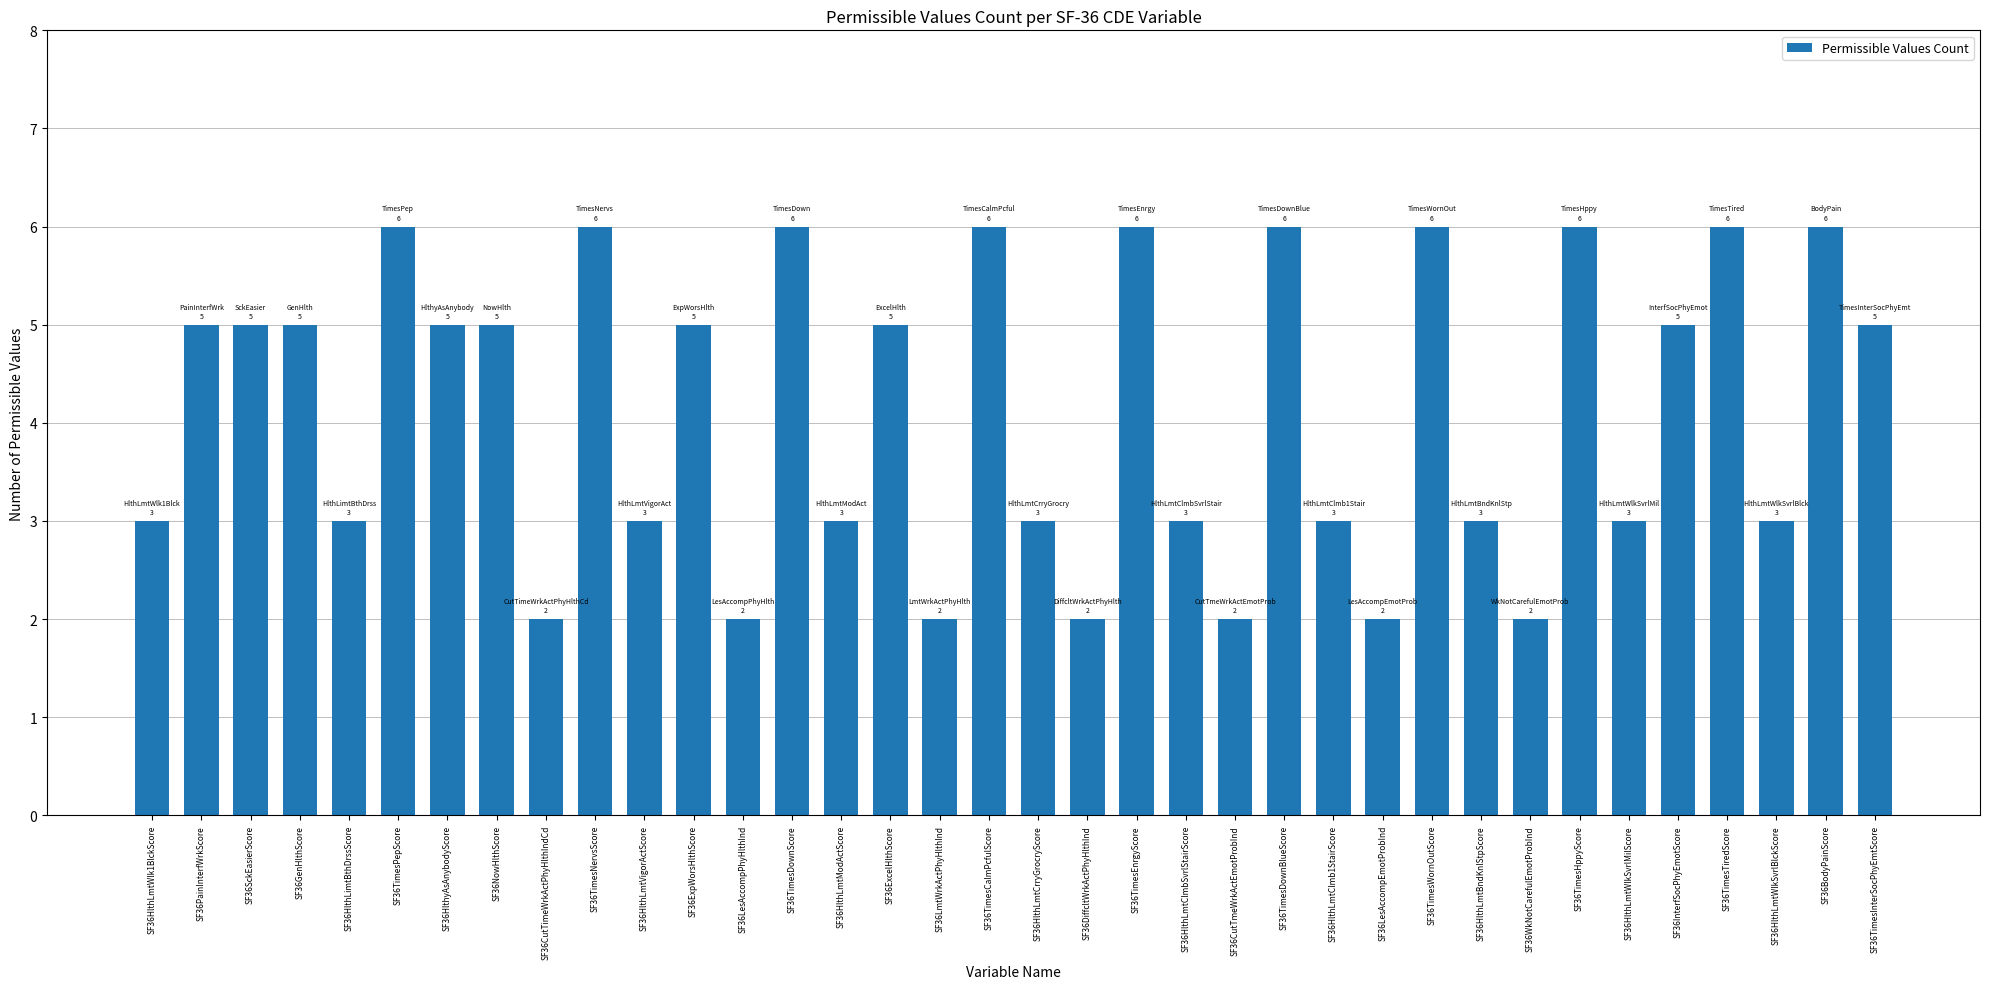

What is the change in value from SF36ExpWorsHlthScore to SF36TimesTiredScore?

+1